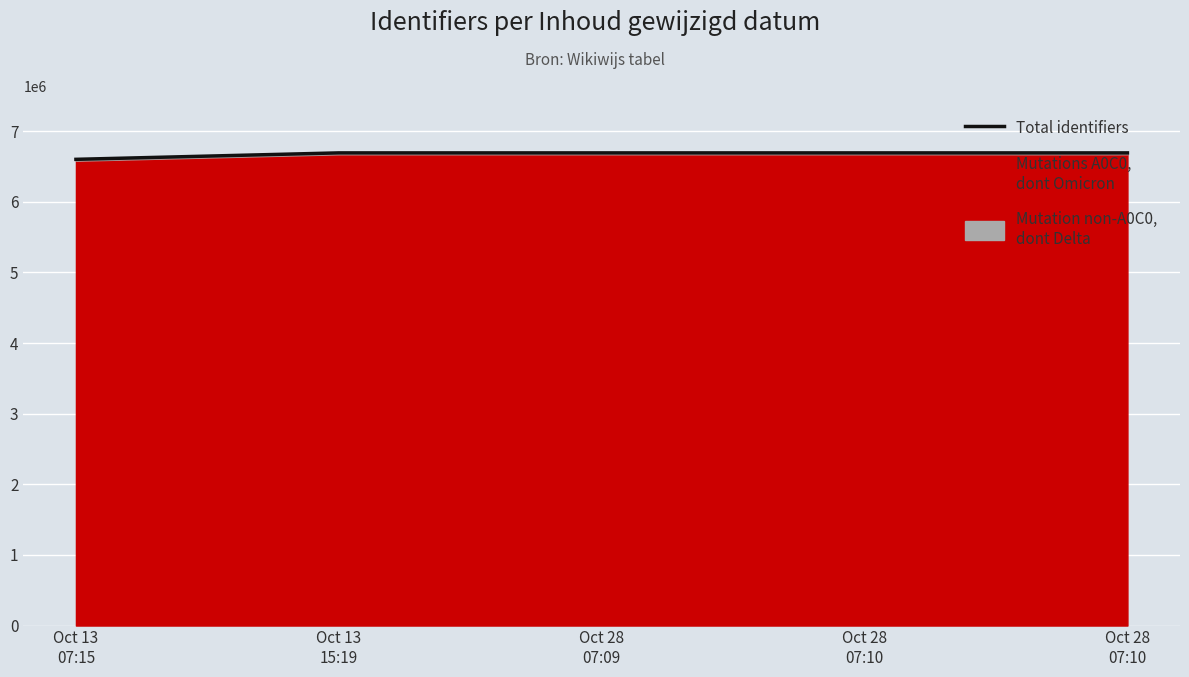

The value at Oct 28
07:10 is 6692415. True or false?

True